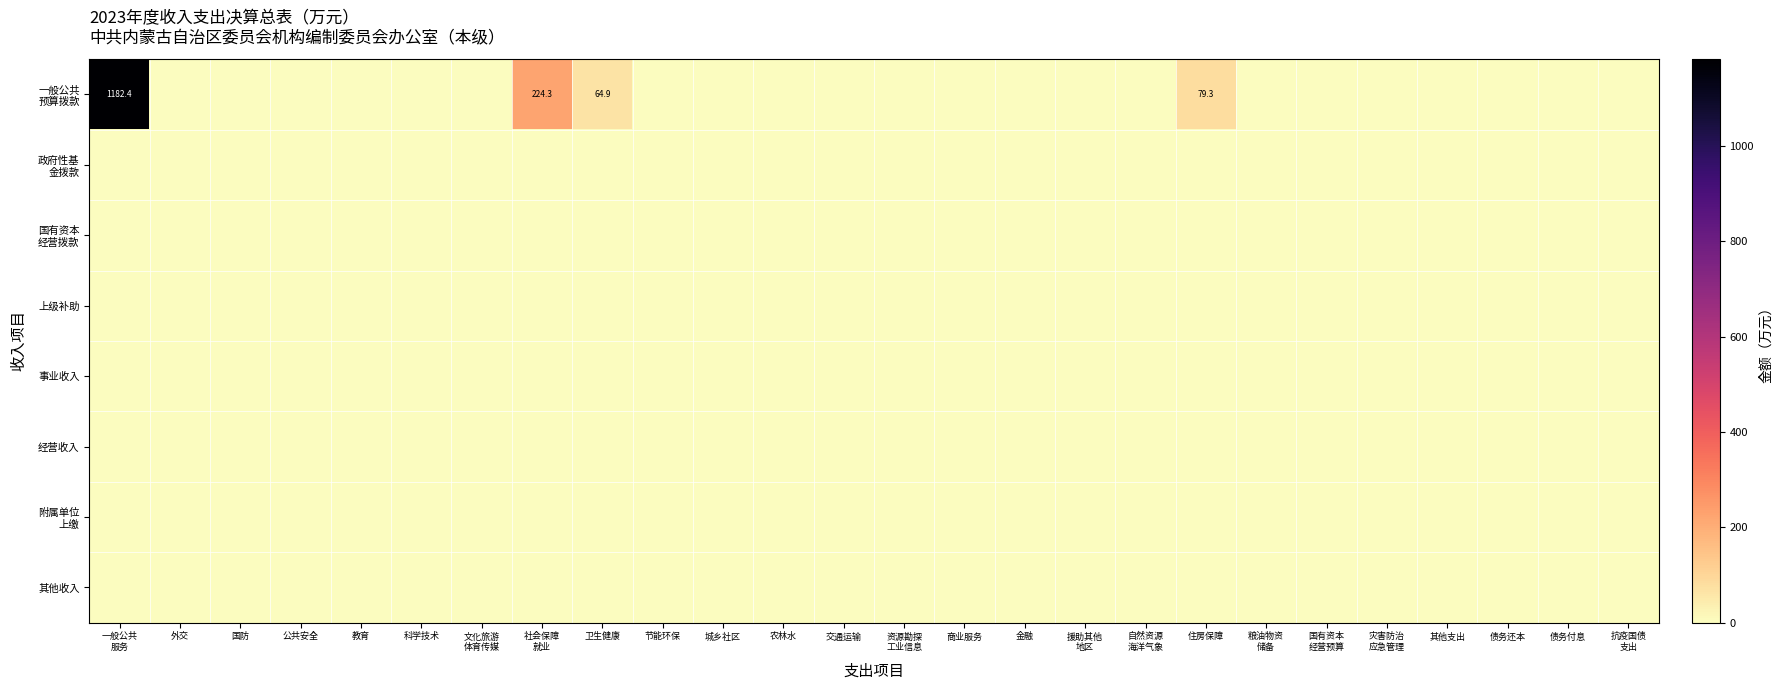

Count the number of categories in the chart.

26